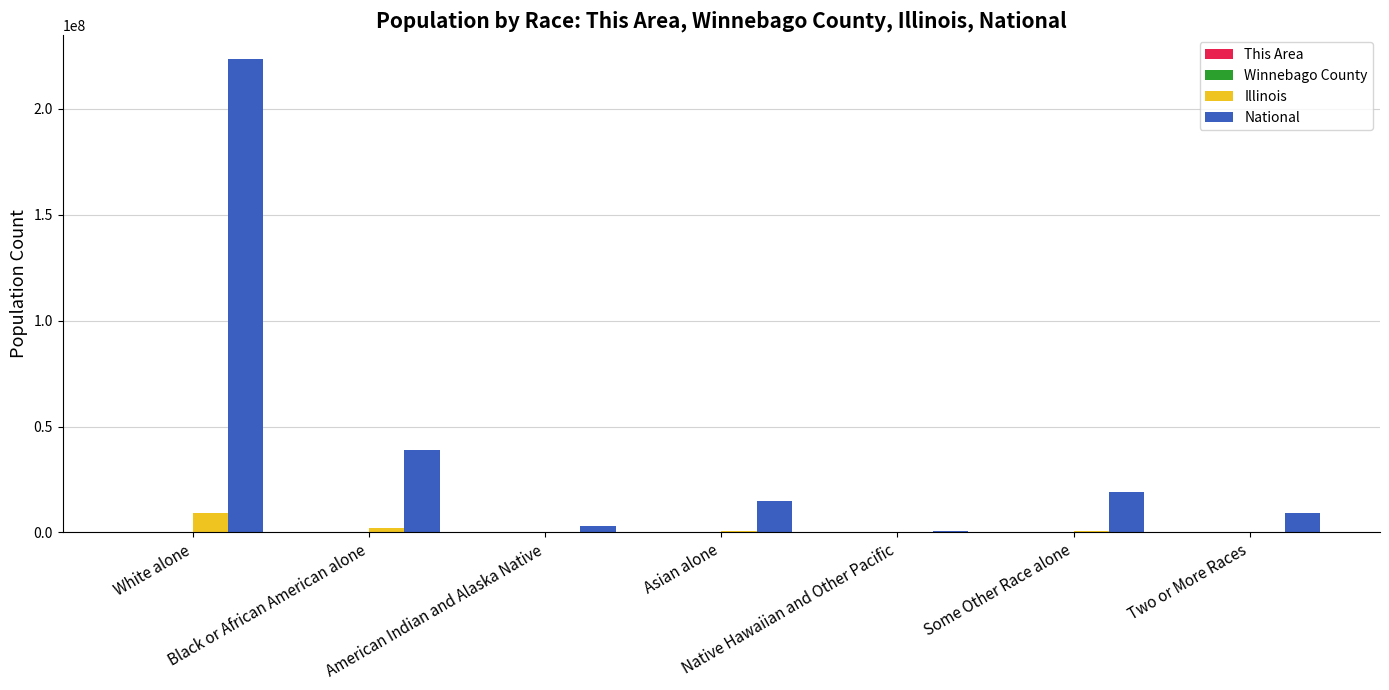

At which label does National first exceed 14674252?

White alone